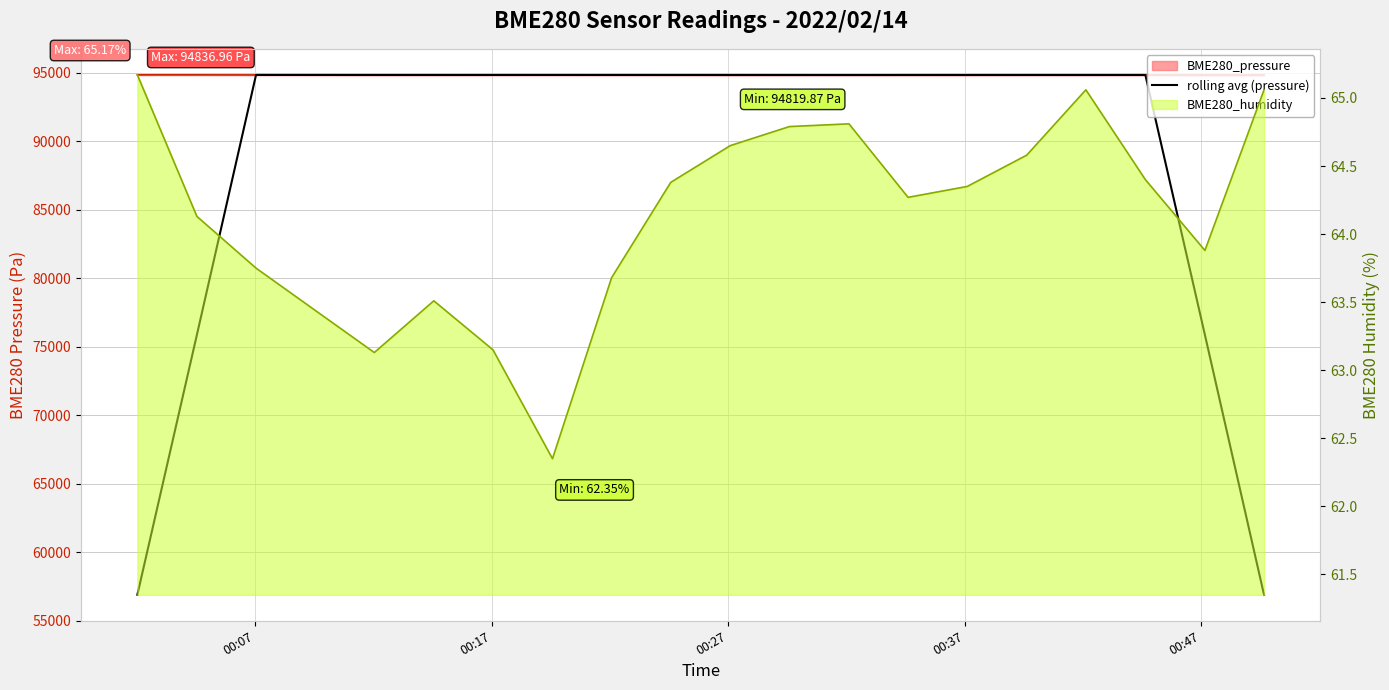

How many categories are shown in the chart?

20